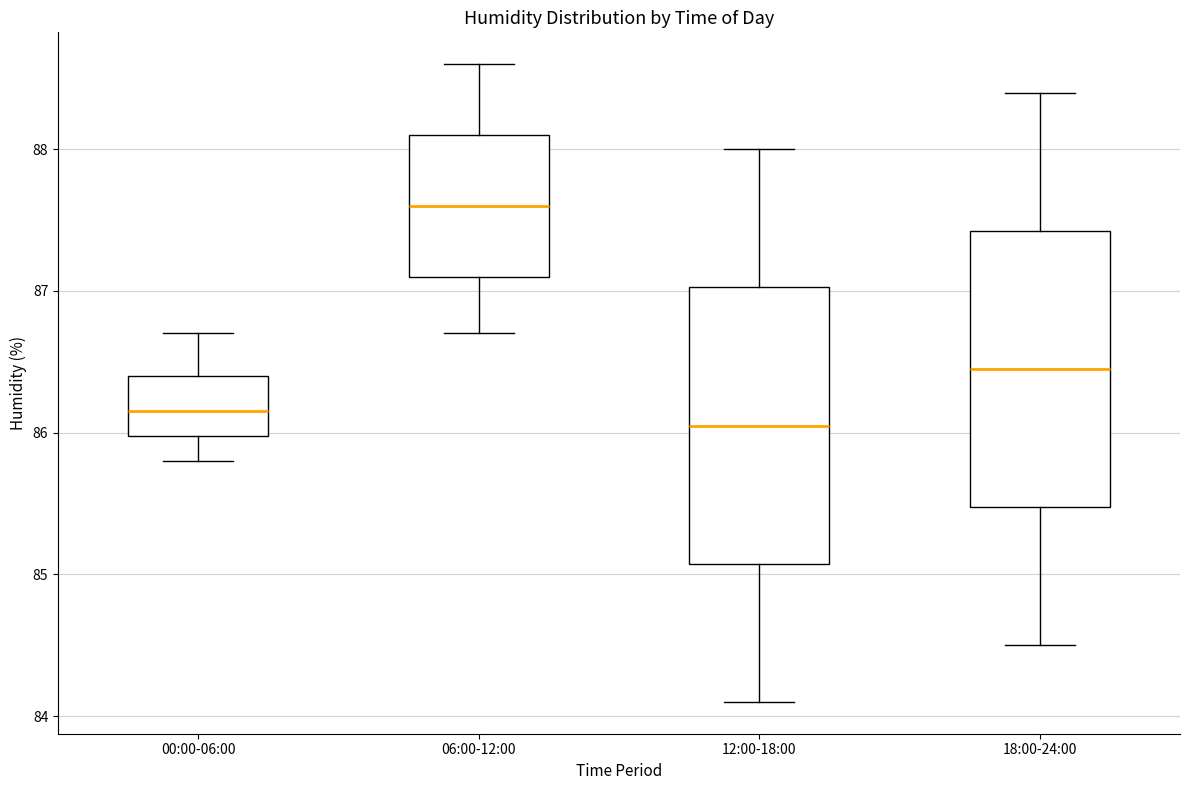

Reading left to right, transcribe this box plot: for each box, give where its median line is, the range the box spans, and where its two whiskers end, as read against the y-axis. The values are not printed on the chart, so give them approximately, as read against the axis.

00:00-06:00: median 86.2, box 86.0 to 86.4, whiskers 85.8 to 86.7
06:00-12:00: median 87.6, box 87.1 to 88.1, whiskers 86.7 to 88.6
12:00-18:00: median 86.1, box 85.1 to 87.0, whiskers 84.1 to 88.0
18:00-24:00: median 86.5, box 85.5 to 87.4, whiskers 84.5 to 88.4